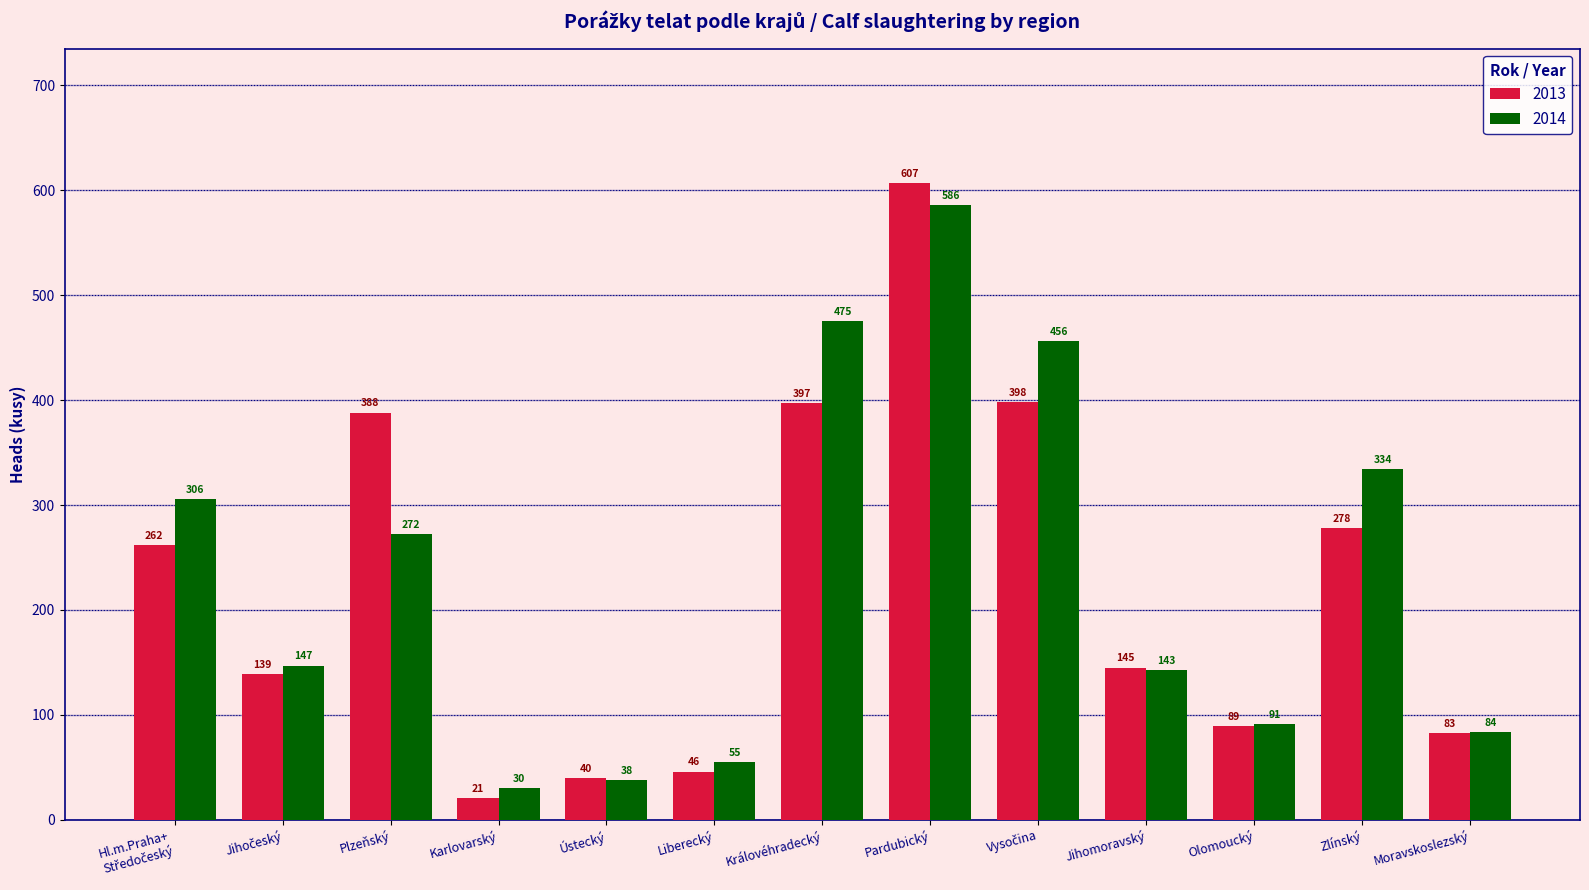

What are all the series names shown in the legend?

2013, 2014